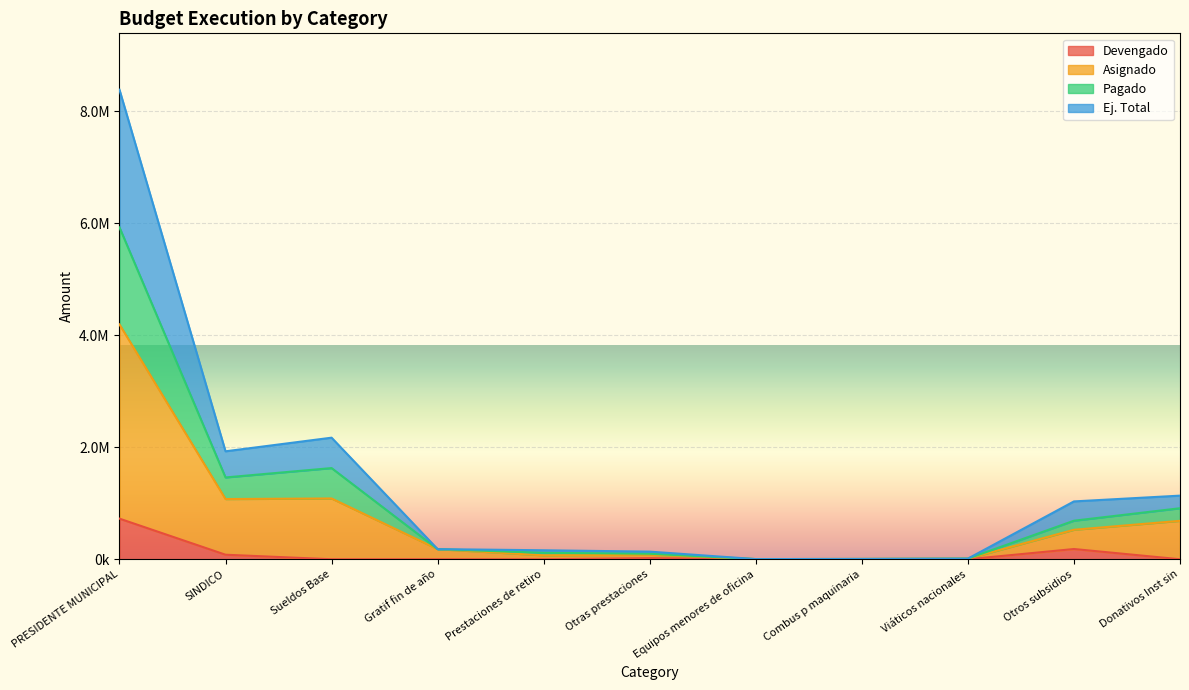

How many distinct data groups are displayed?

4